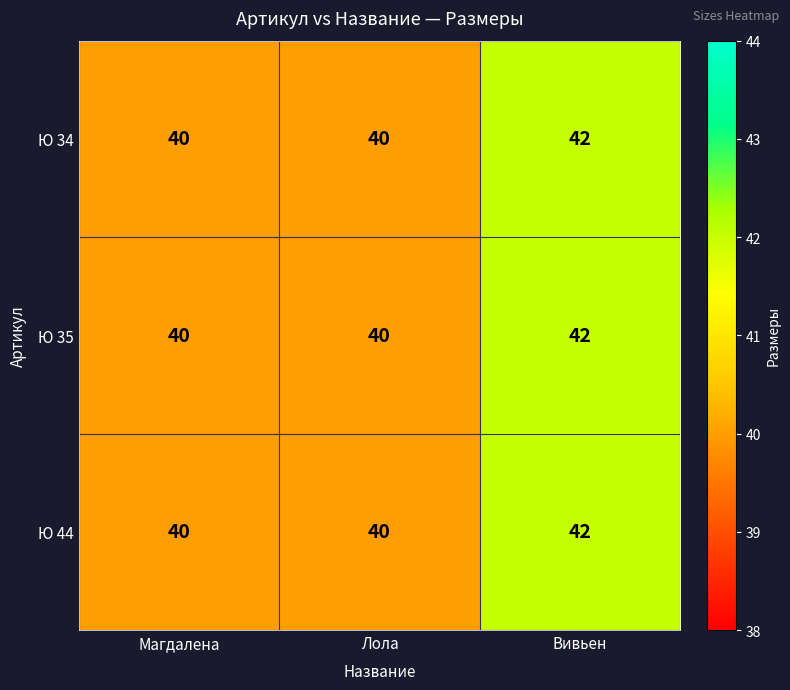

Count the Ю 34 values in the range 40 to 42.

3